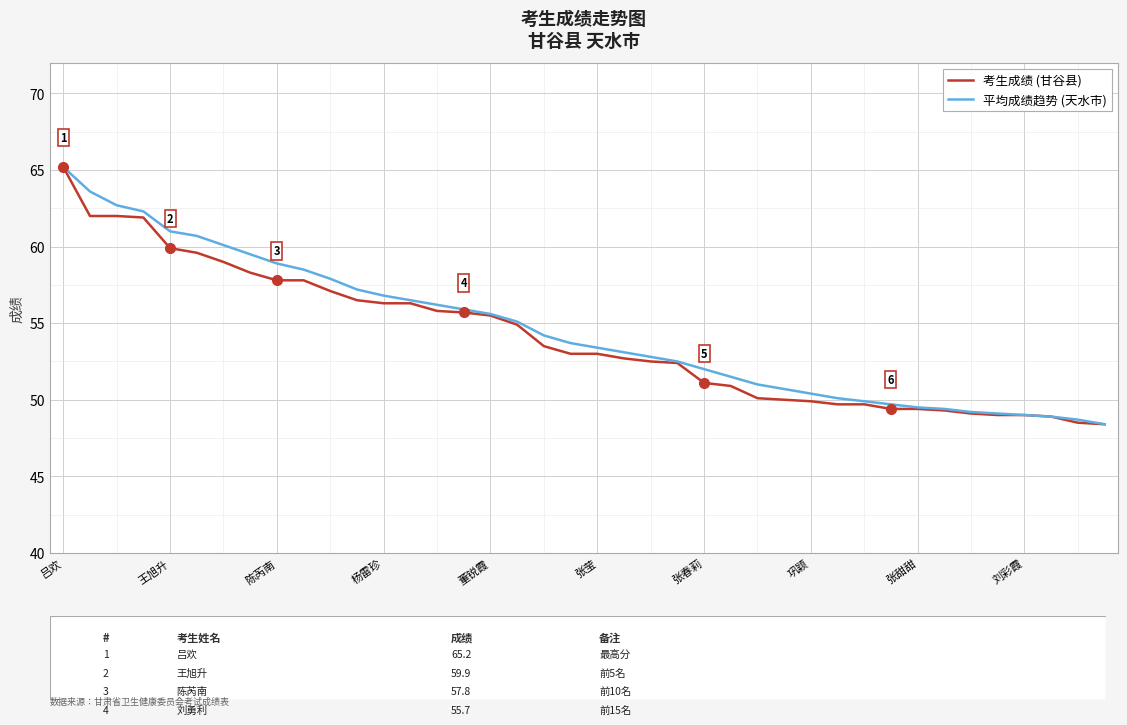

What is the minimum value for 考生成绩 (甘谷县)?

48.4